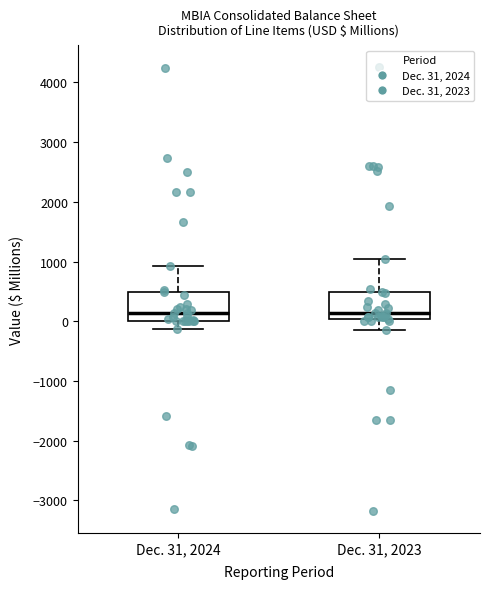

Reading left to right, transcribe this box plot: for each box, give where its median line is, the range the box spans, and where its two whiskers end, as read against the y-axis. The values are not printed on the chart, so give them approximately, as read against the axis.

Dec. 31, 2024: median 100, box 0 to 500, whiskers -100 to 900
Dec. 31, 2023: median 100, box 0 to 500, whiskers -100 to 1000